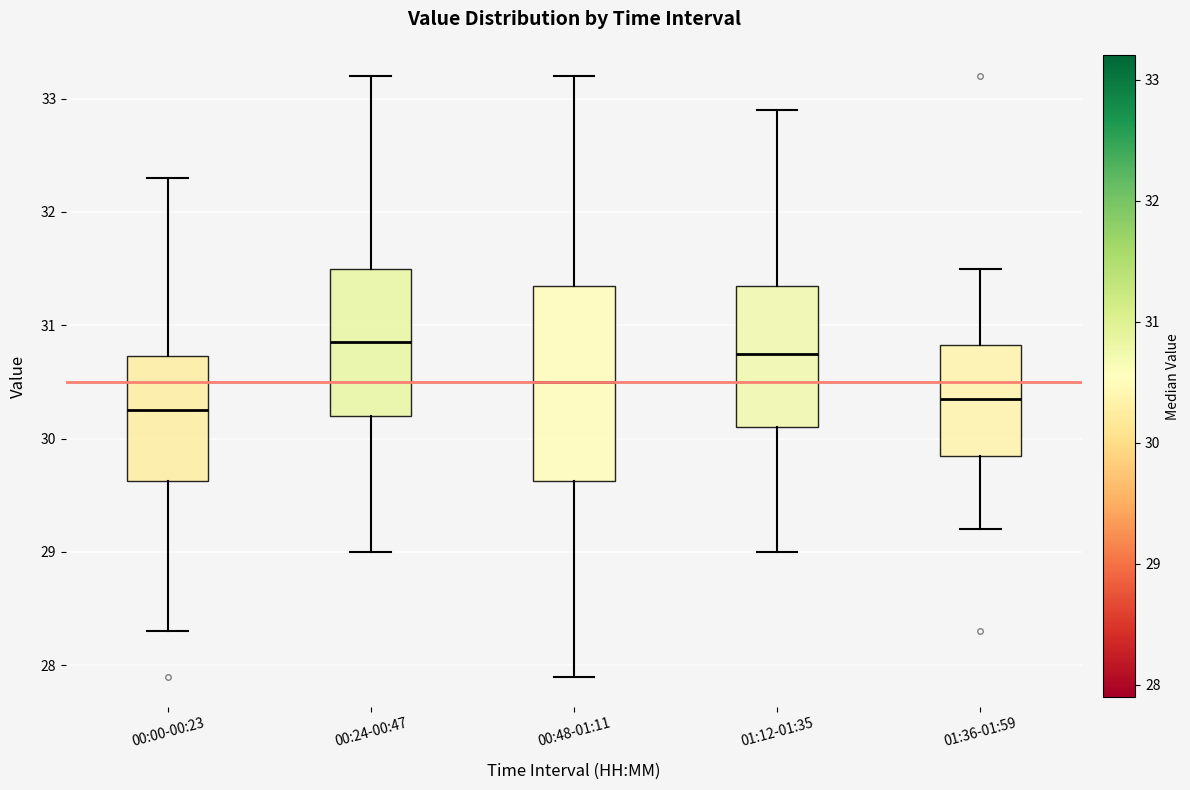

Comparing the boxes themselves (not the whiskers), which one is the tallest?

00:48-01:11